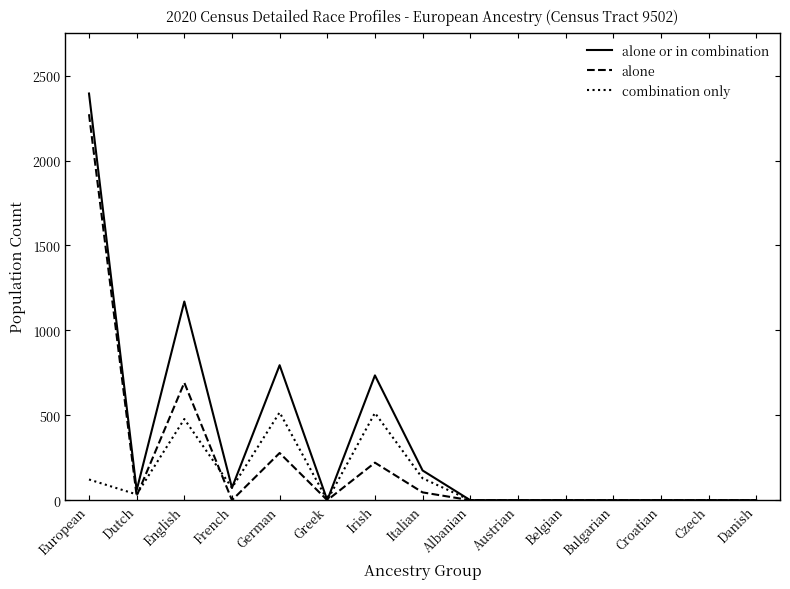

The value of alone at Belgian is 0. True or false?

True